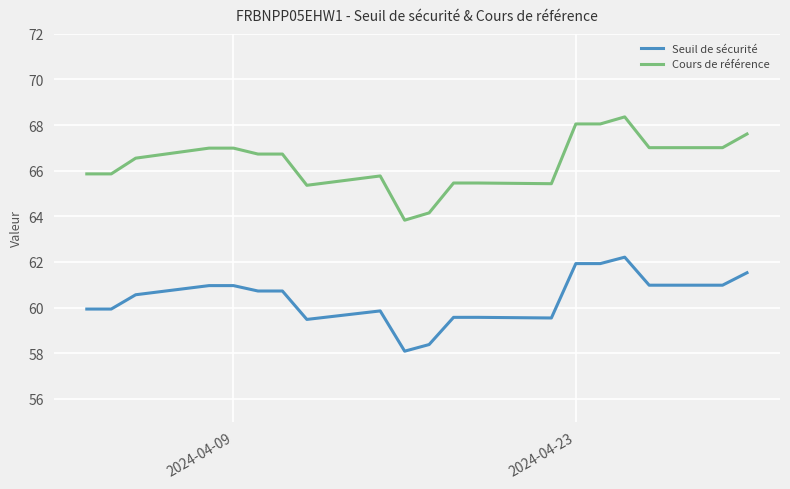

What position from the left is 2024-04-09?

16